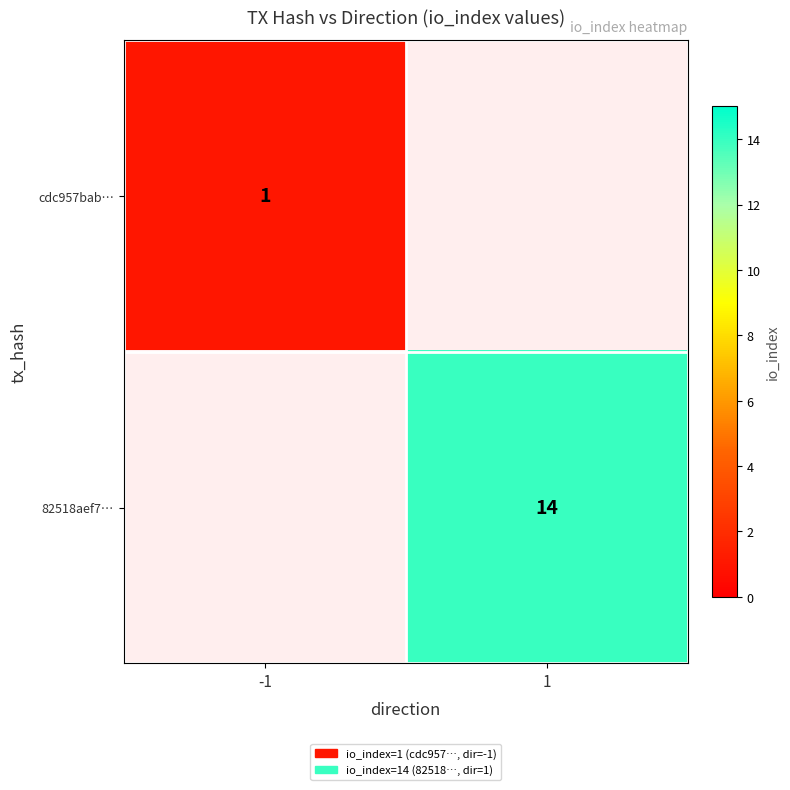

Is it true that cdc957bab… equals 0 at -1?

False